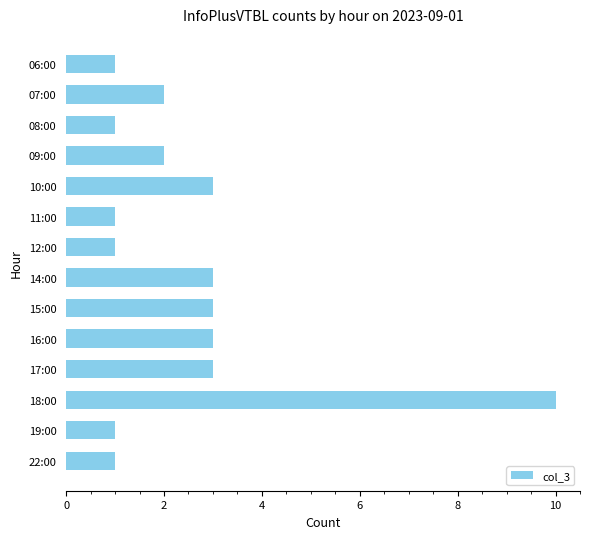

What position from the top is 12:00?

7